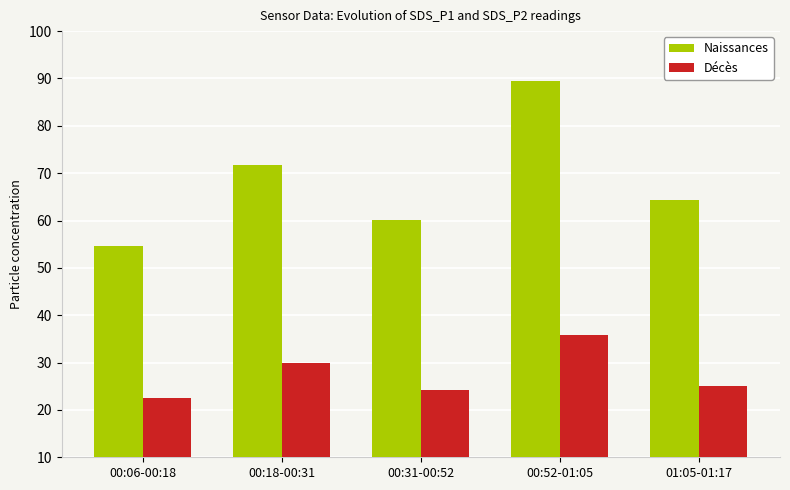

How many data points in Naissances are less than 64?

2